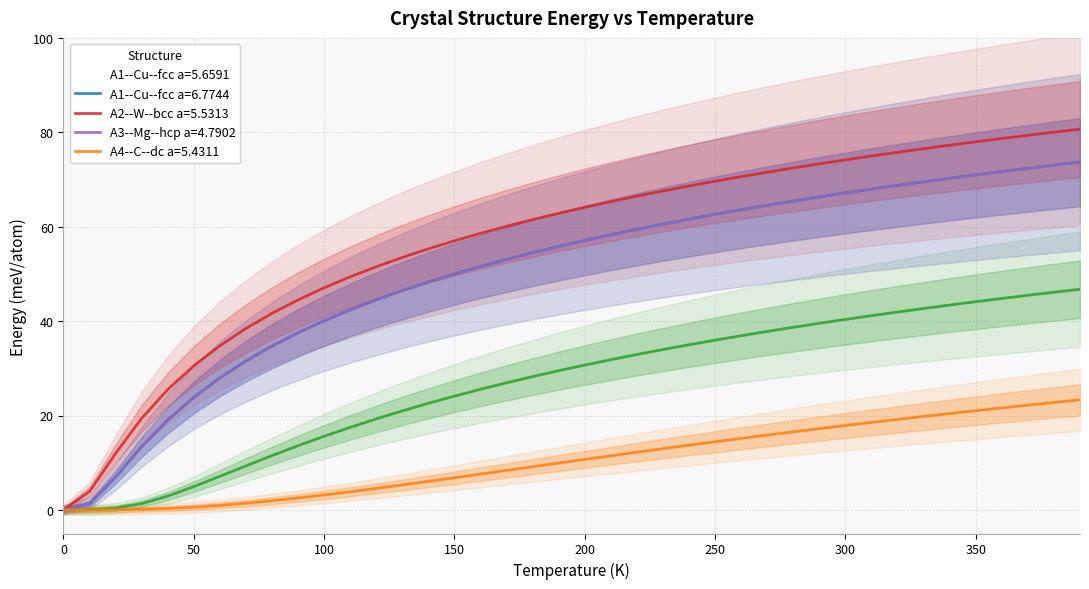

What is the average value of the A1--Cu--fcc a=5.6591 series?

26.8